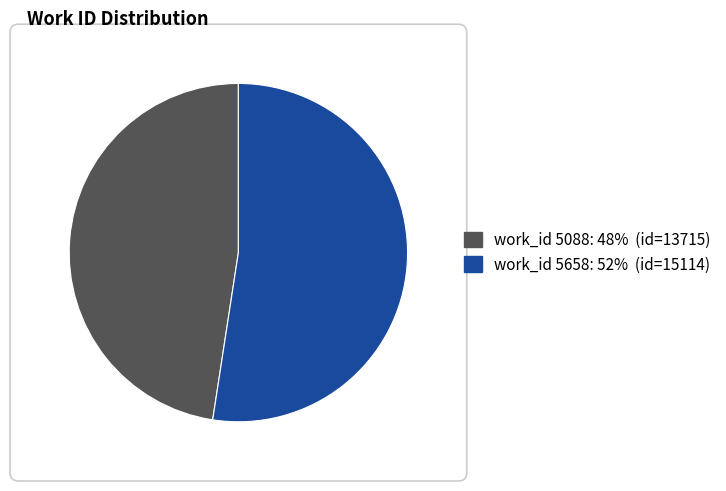

Is there any slice that represents more than half of the pie?

Yes